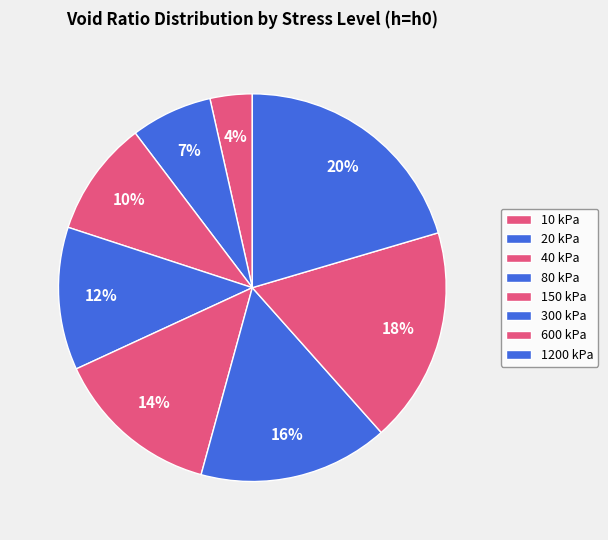

Count the number of slices in the pie.

8